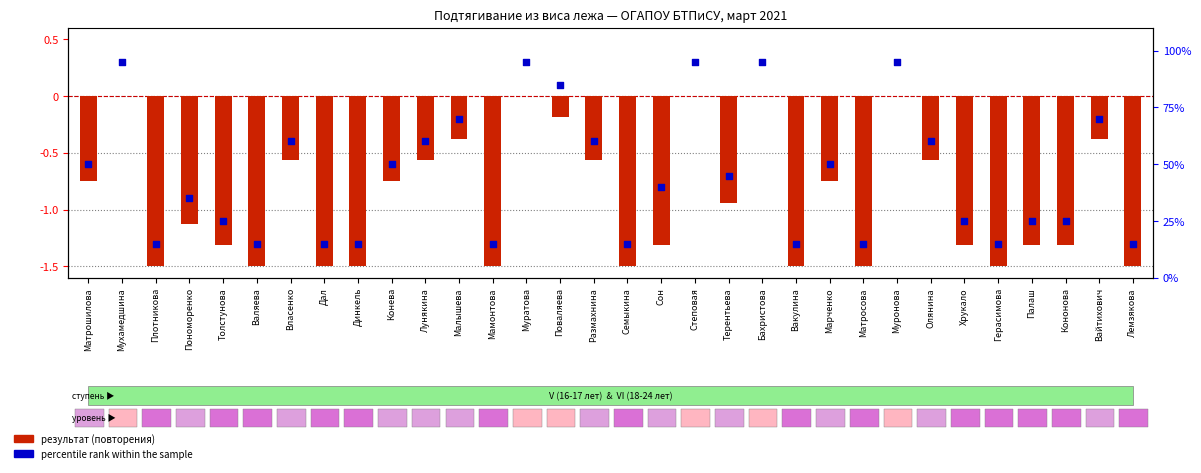

At which category is the sum across all series the highest?

Мухамедшина